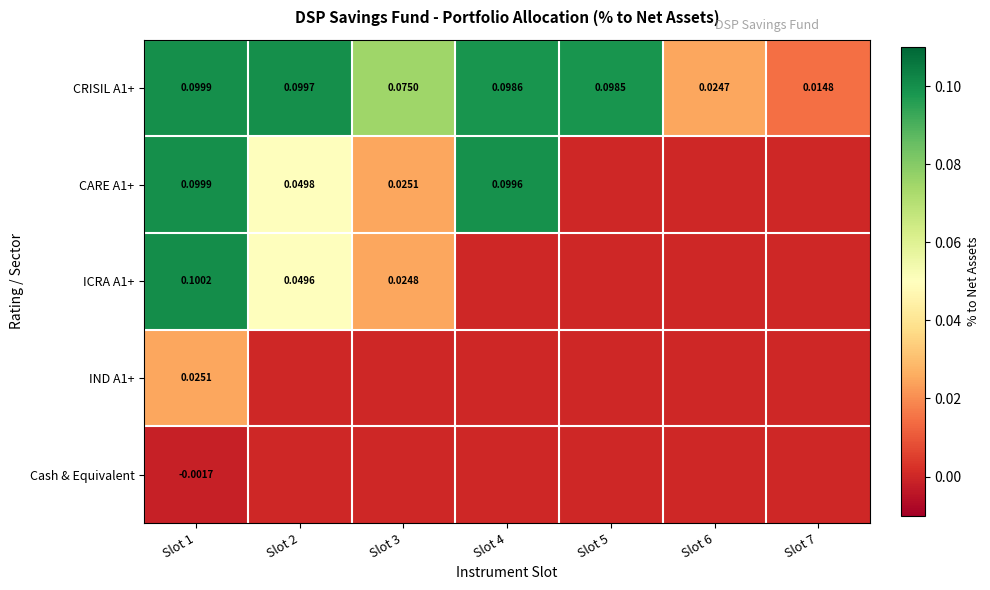

List the labels in order of ICRA A1+ value, largest first.

Slot 1, Slot 2, Slot 3, Slot 4, Slot 5, Slot 6, Slot 7